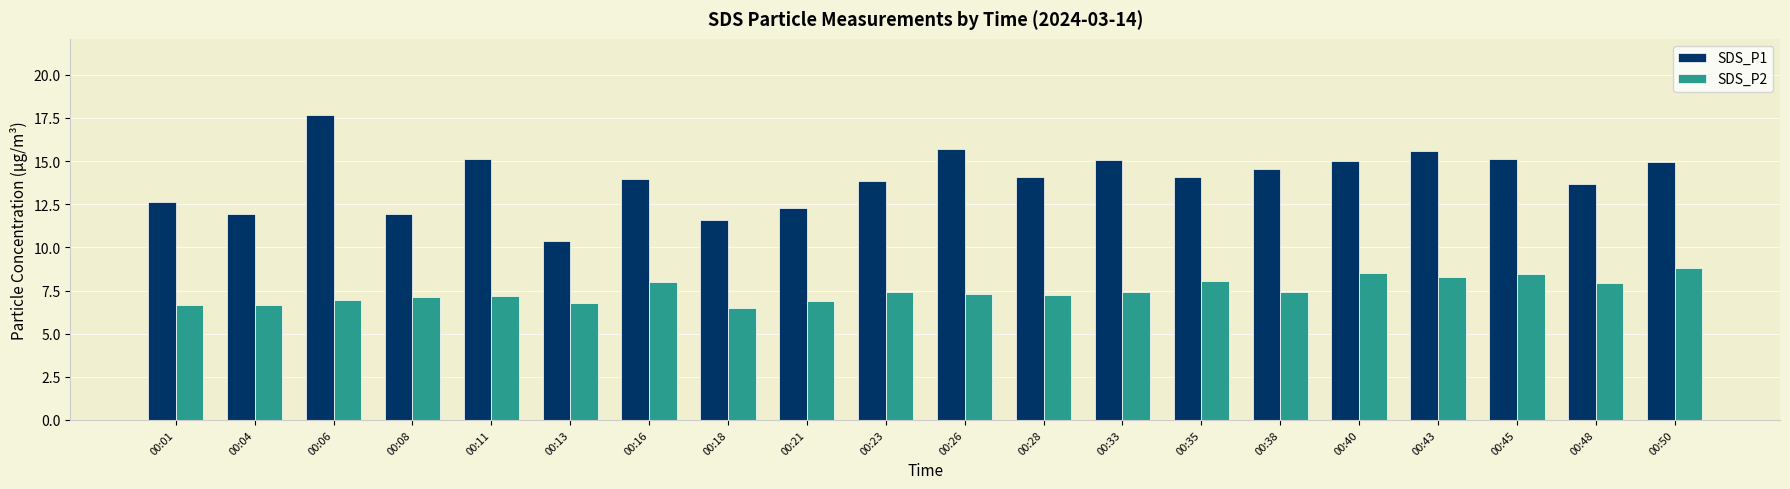

The SDS_P1 series shows 24.9 at 00:23. True or false?

False